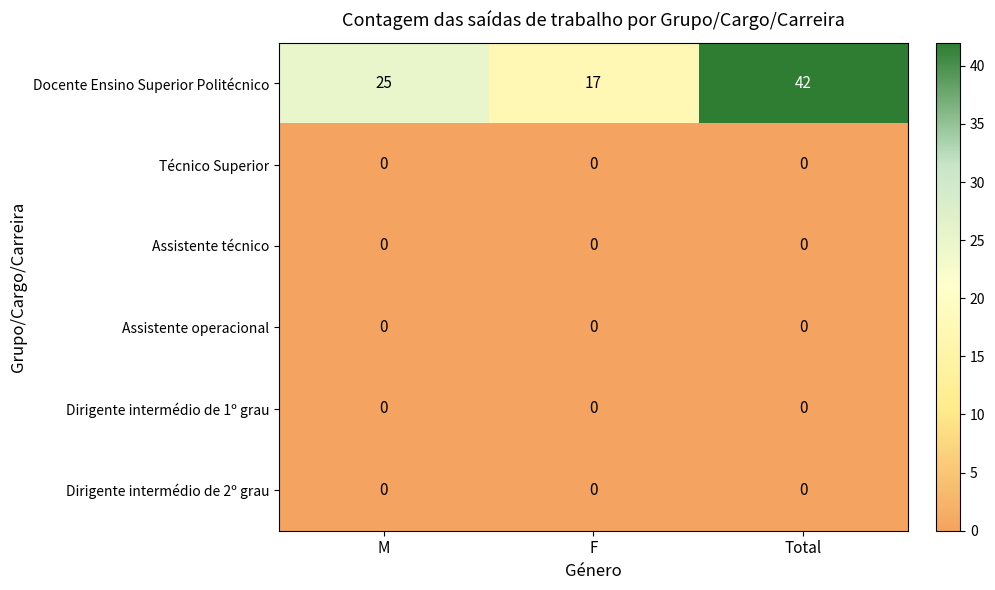

How many Docente Ensino Superior Politécnico values are between 17 and 42?

3